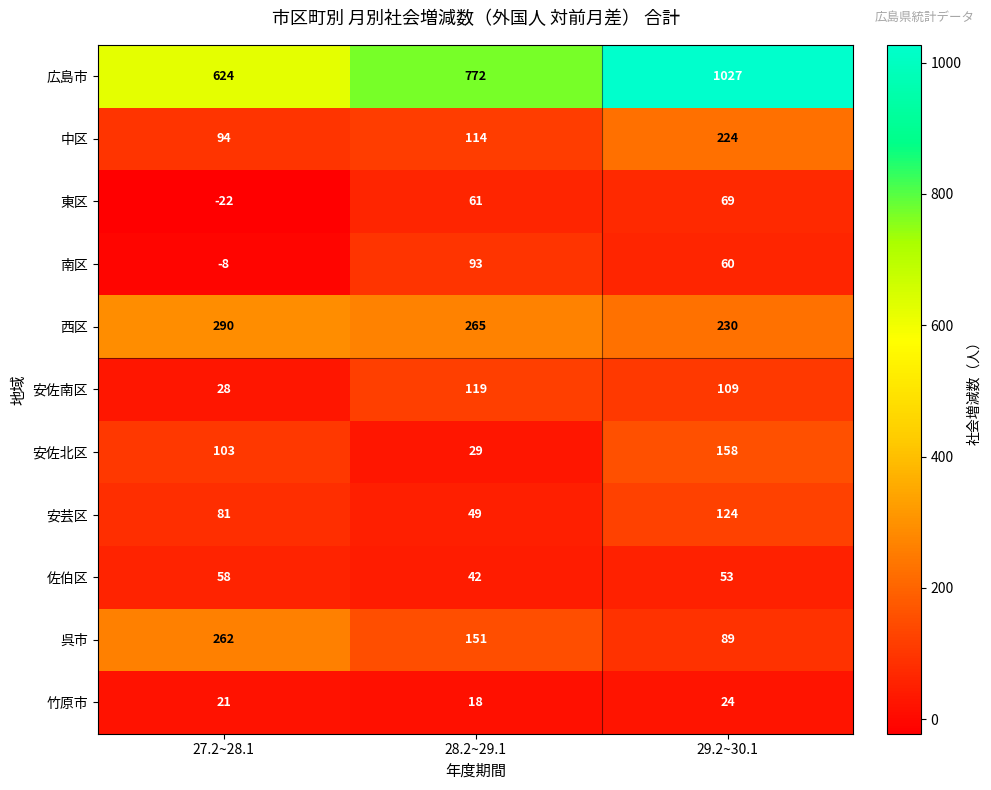

List the series in order of their peak value, highest first.

広島市, 西区, 呉市, 中区, 安佐北区, 安芸区, 安佐南区, 南区, 東区, 佐伯区, 竹原市